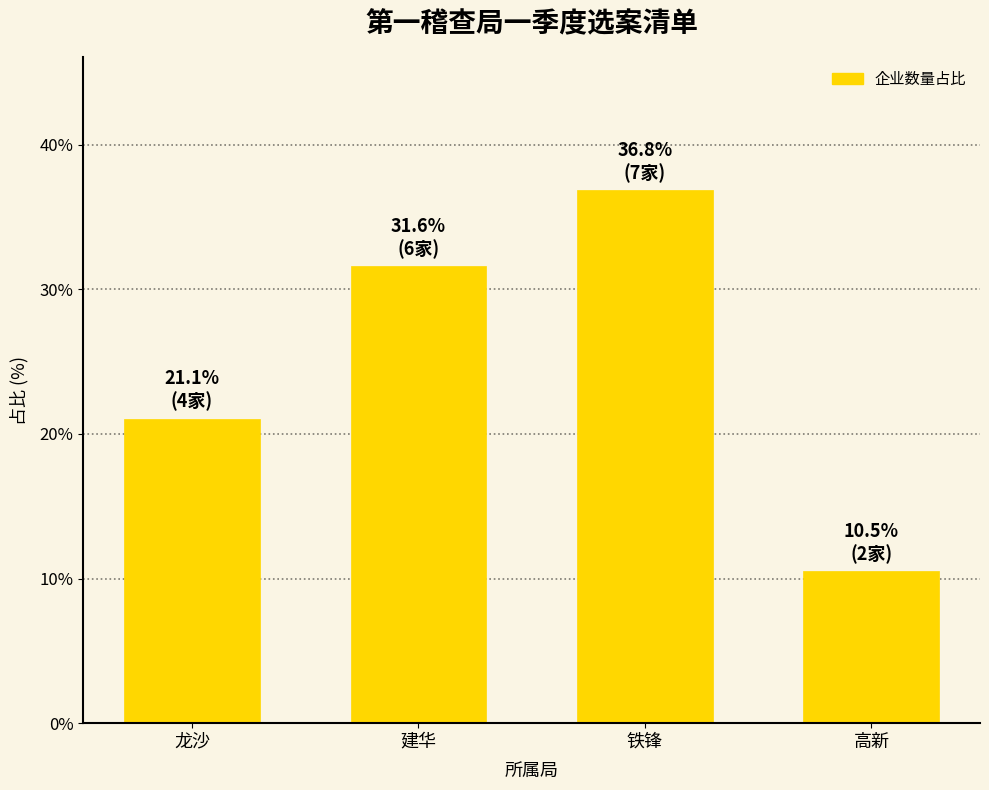

What is the ratio of the value at 铁锋 to the value at 高新?

3.5